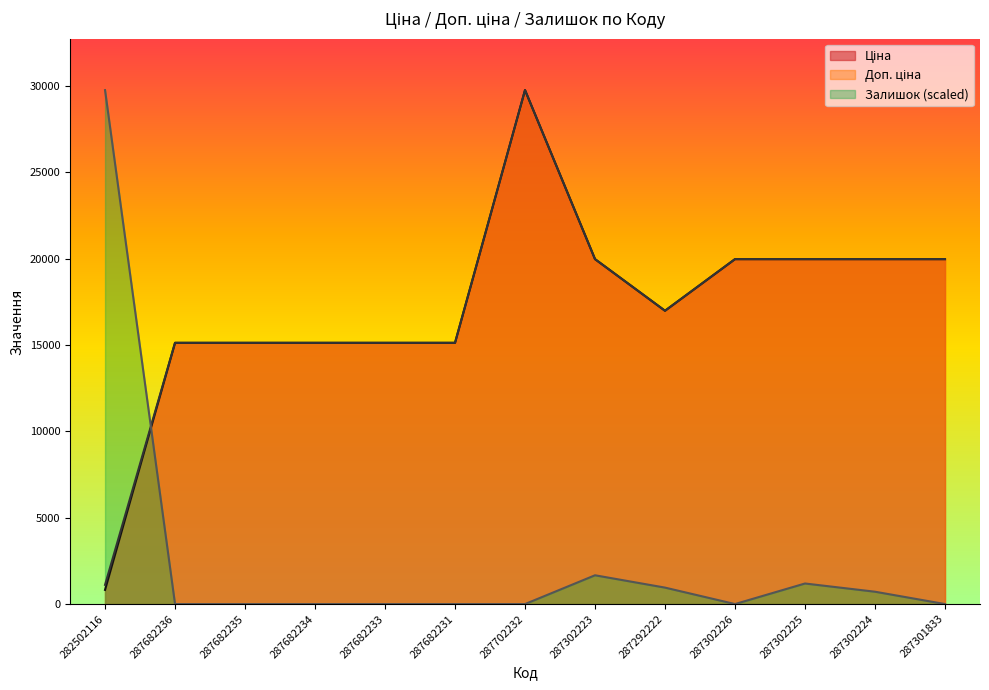

What is the approximate value of Доп. ціна at 287682231?

15120.0